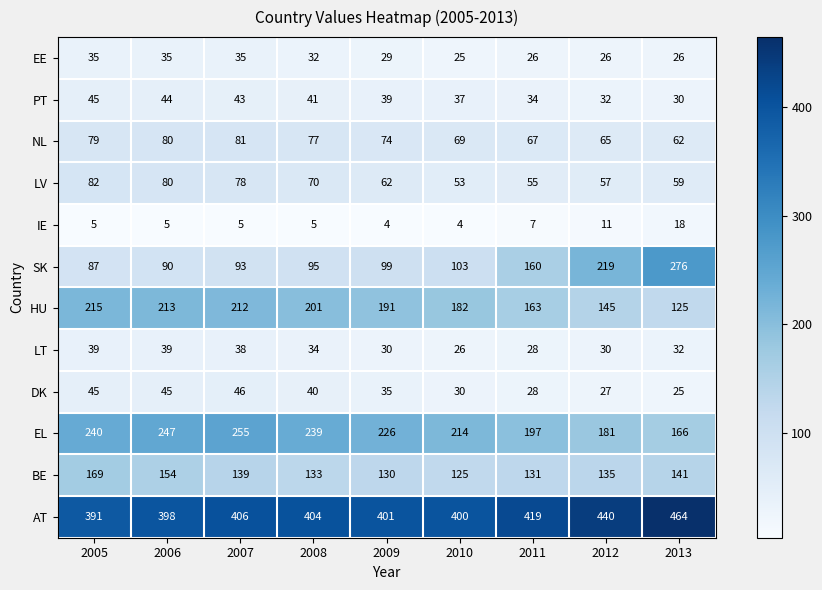

Rank the series by their maximum value, from highest to lowest.

AT, SK, EL, HU, BE, LV, NL, DK, PT, LT, EE, IE